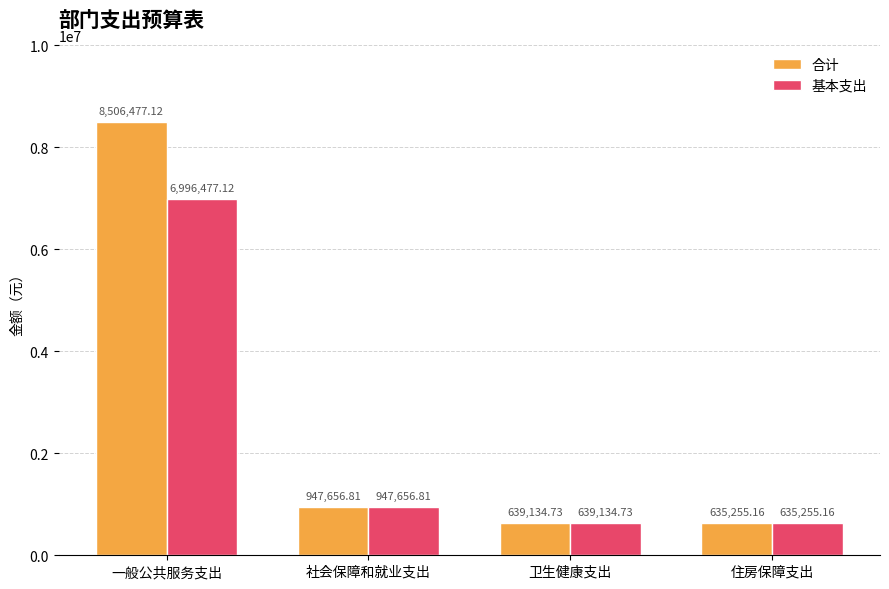

The 基本支出 series shows 635255.2 at 住房保障支出. True or false?

True